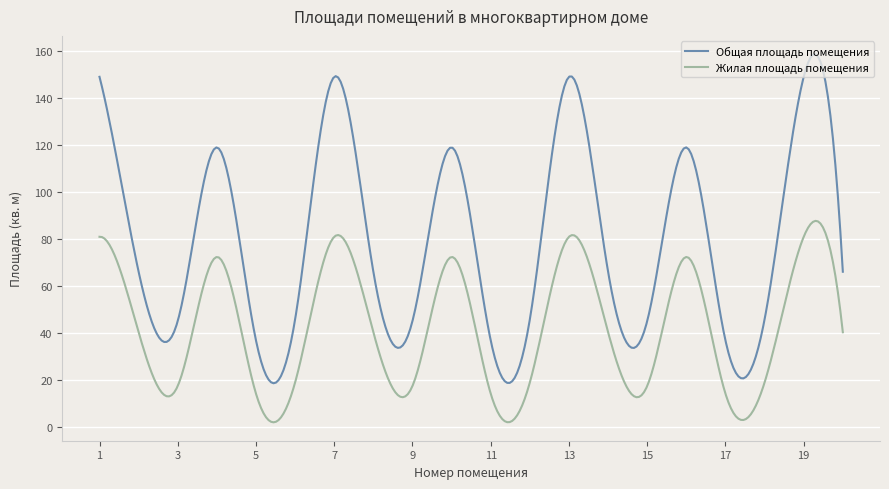

Which series has the largest total across all categories?

Общая площадь помещения